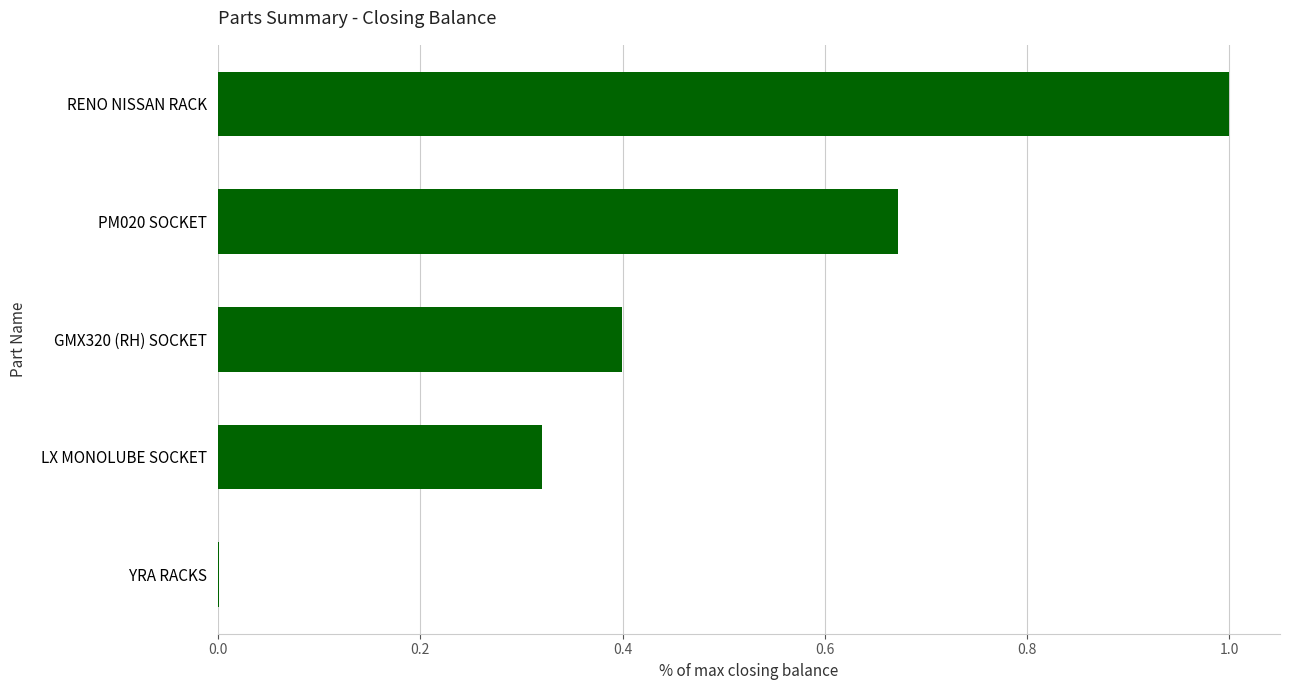

Which has a higher value, GMX320 (RH) SOCKET or RENO NISSAN RACK?

RENO NISSAN RACK